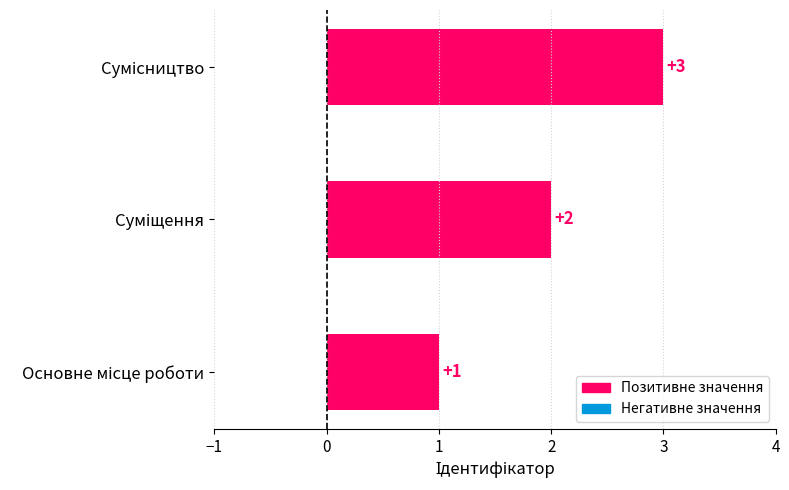

How many values are between 1 and 3?

3